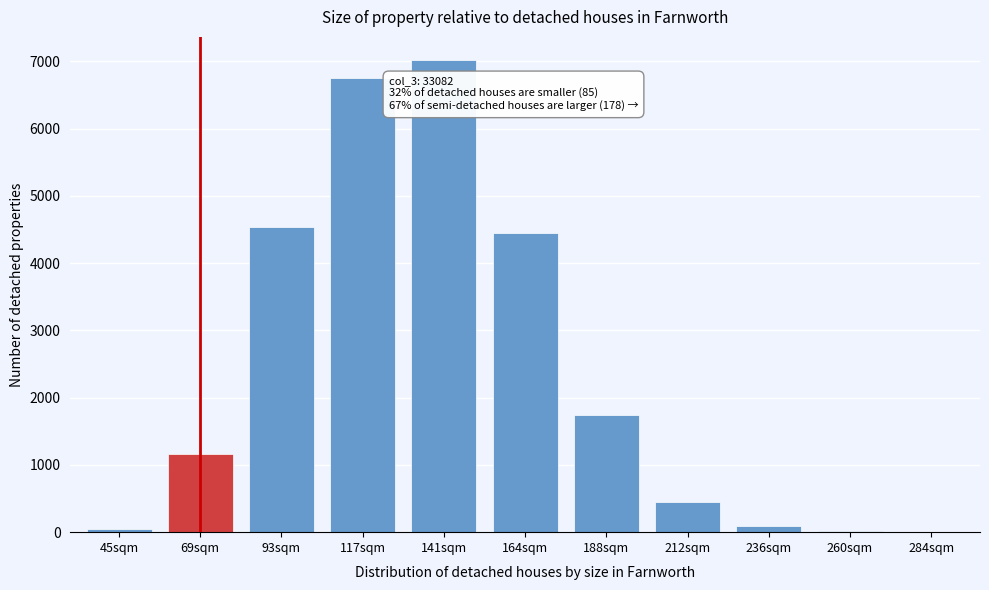

Which category has the highest value across all series?

141sqm